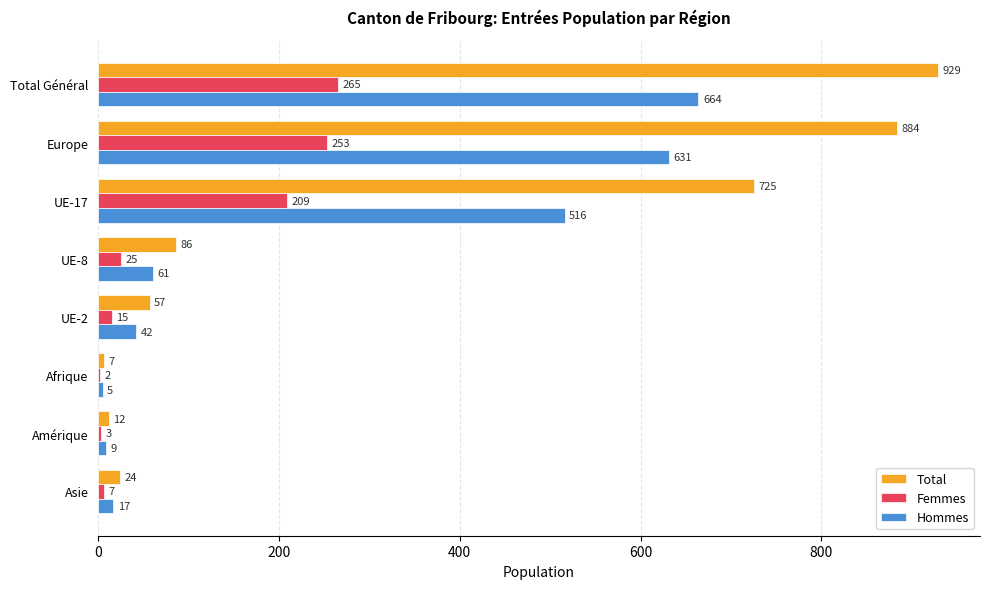

What are all the series names shown in the legend?

Total, Femmes, Hommes